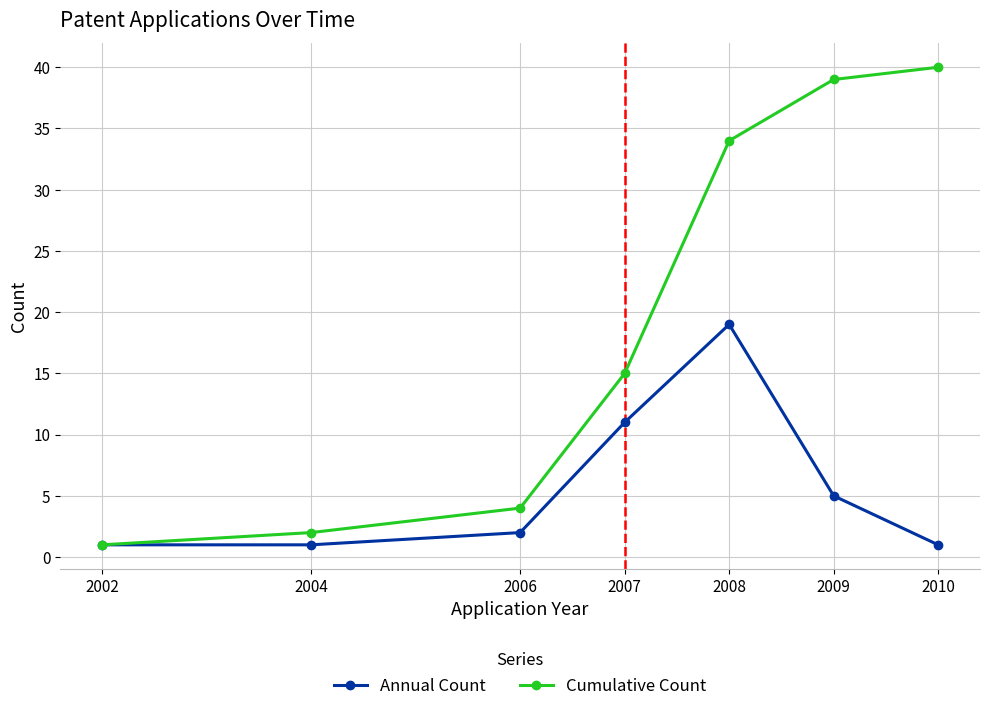

List the series in order of their overall mean, lowest first.

Annual Count, Cumulative Count